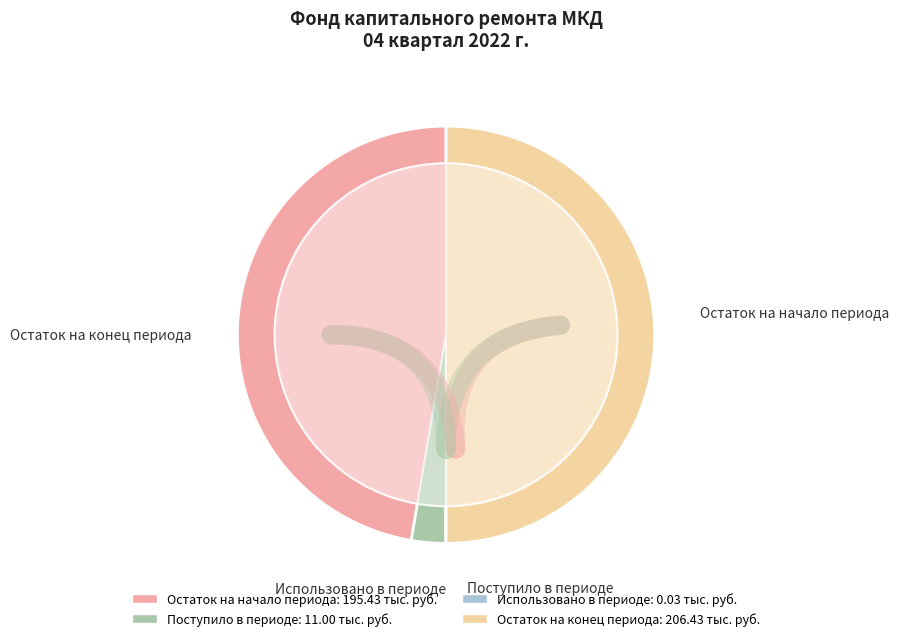

Do Поступило and Остаток на начало together represent more than half of the pie?

No